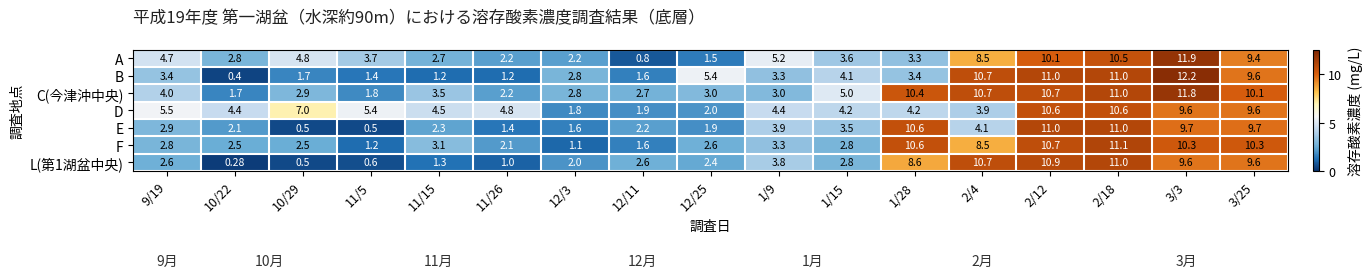

Which series has the largest range (max minus min)?

B